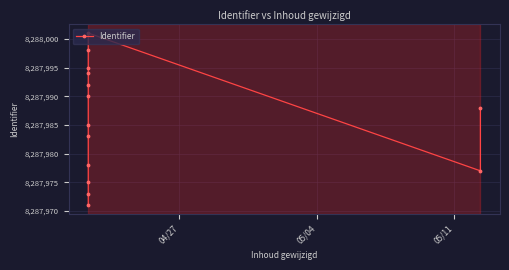

What is the sum of all values?

116031800